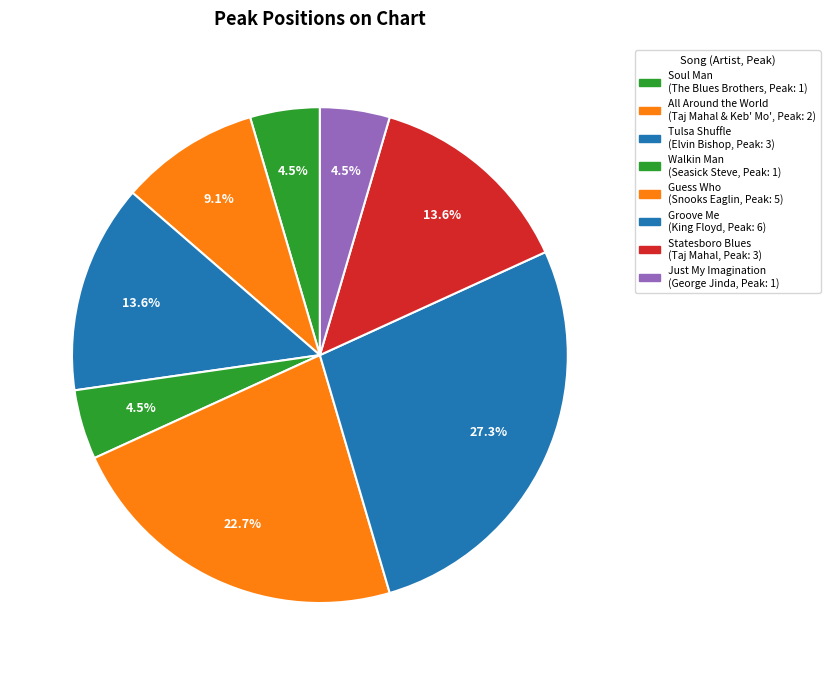

The Walkin Man slice represents 1% of the pie. True or false?

False